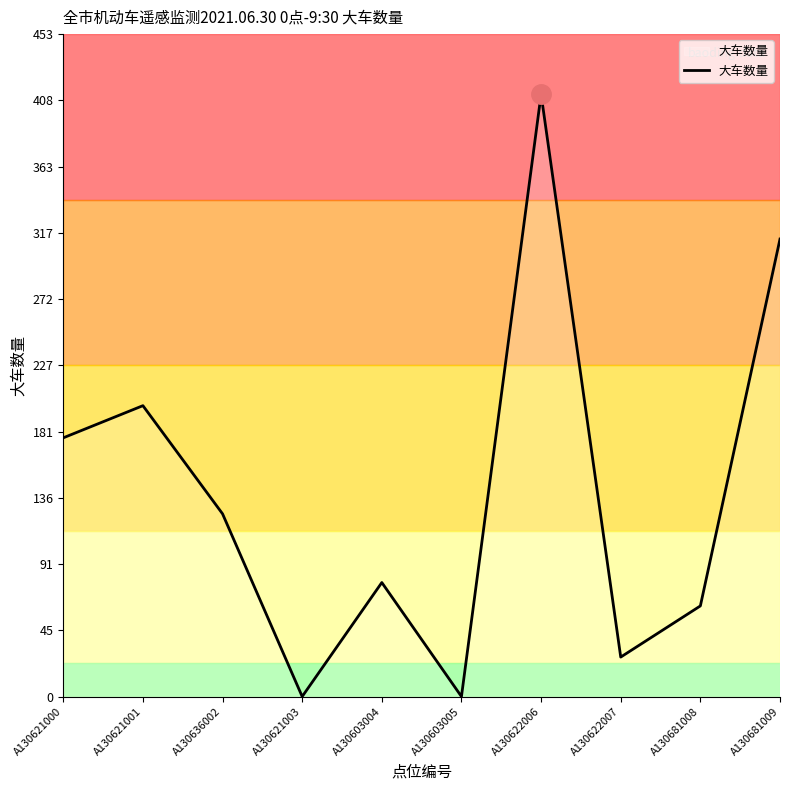

How many interior local valleys (lower than both neighbors) does the data have?

3